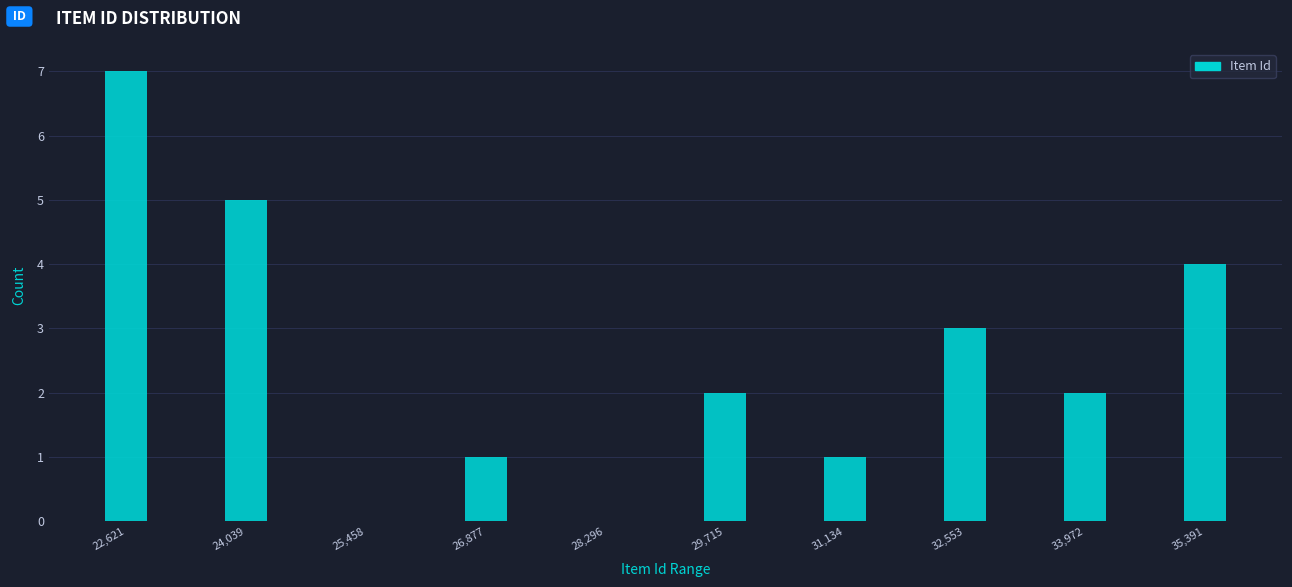

Reading left to right, extract all data points from this chart.

22,621=7	24,039=5	25,458=0	26,877=1	28,296=0	29,715=2	31,134=1	32,553=3	33,972=2	35,391=4